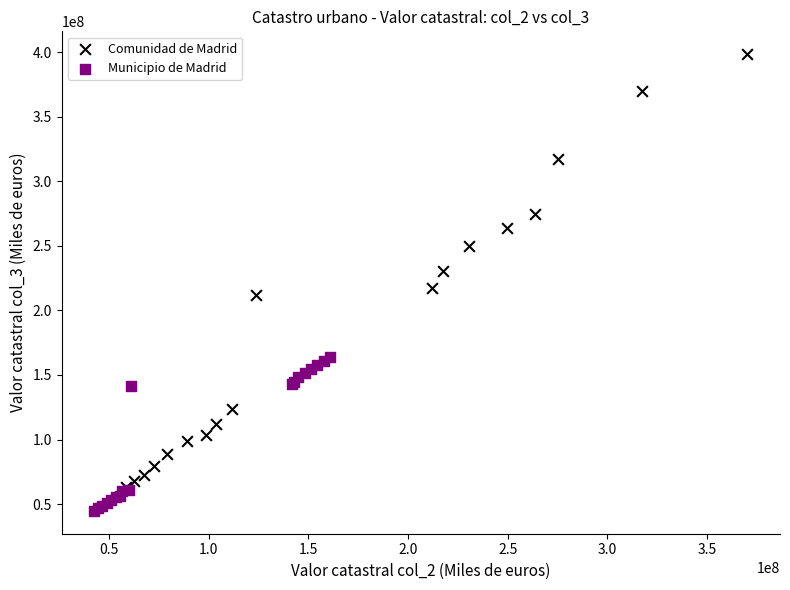

Which series has the widest spread of Y values?

Comunidad de Madrid